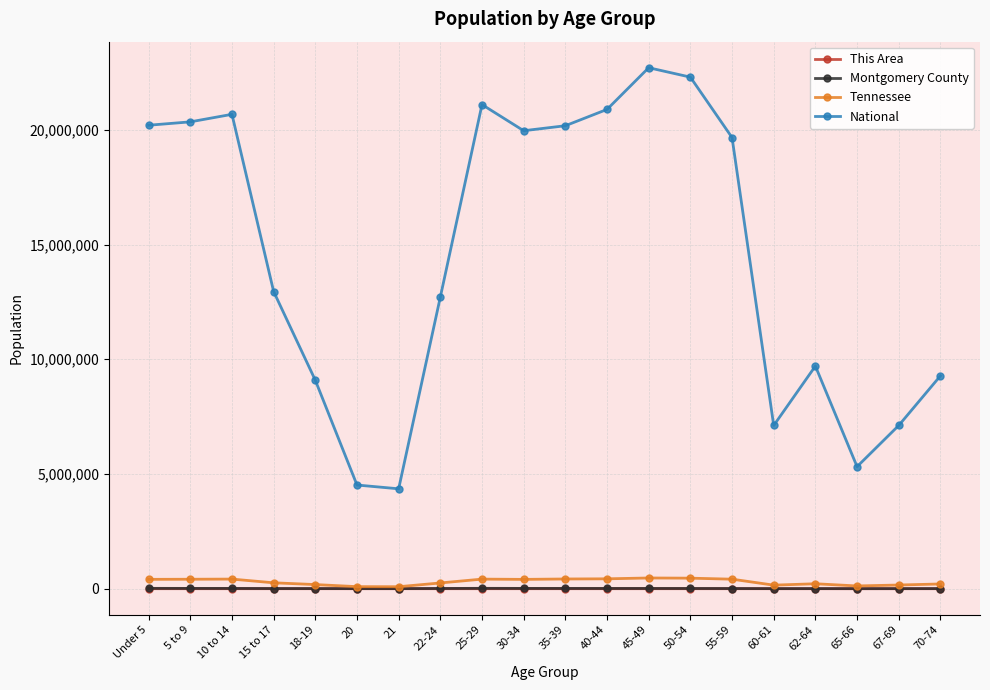

At which category does National reach its first local peak?

10 to 14